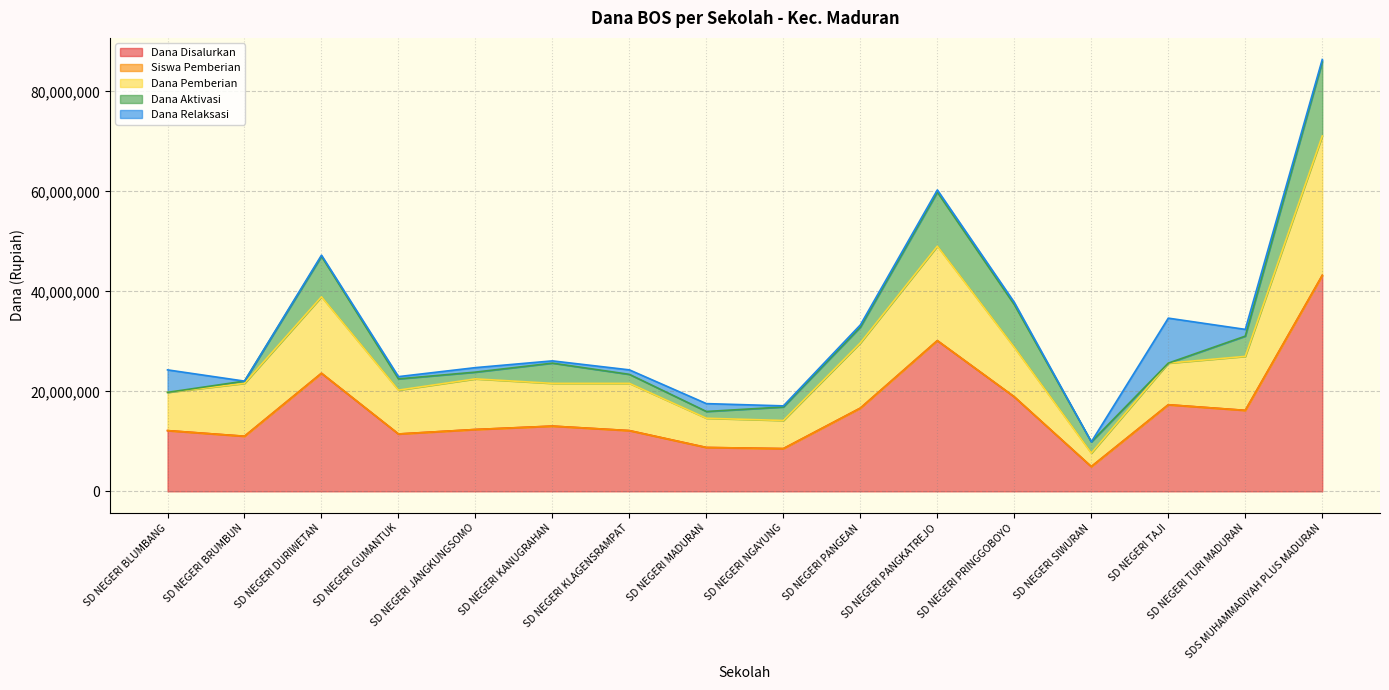

Which series changed the most between SD NEGERI KLAGENSRAMPAT and SD NEGERI TAJI?

Dana Relaksasi